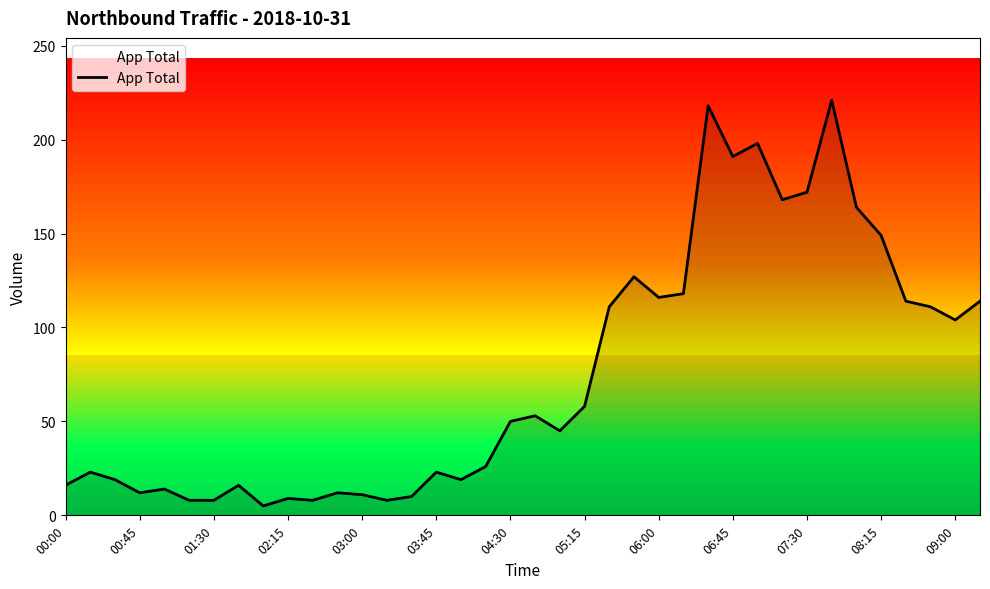

What is the difference between the maximum and minimum values?

216